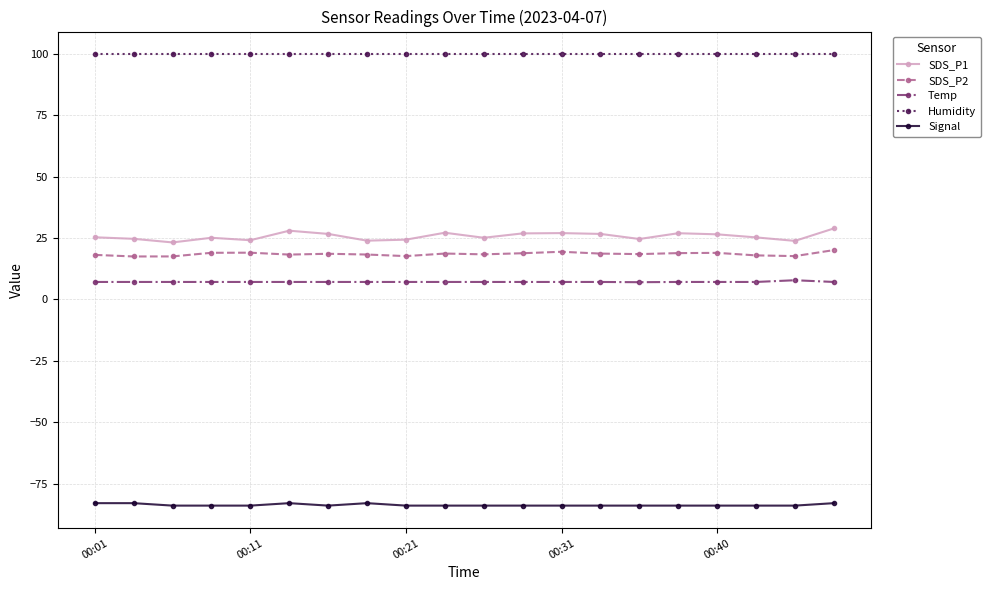

Which series has the largest total across all categories?

Humidity